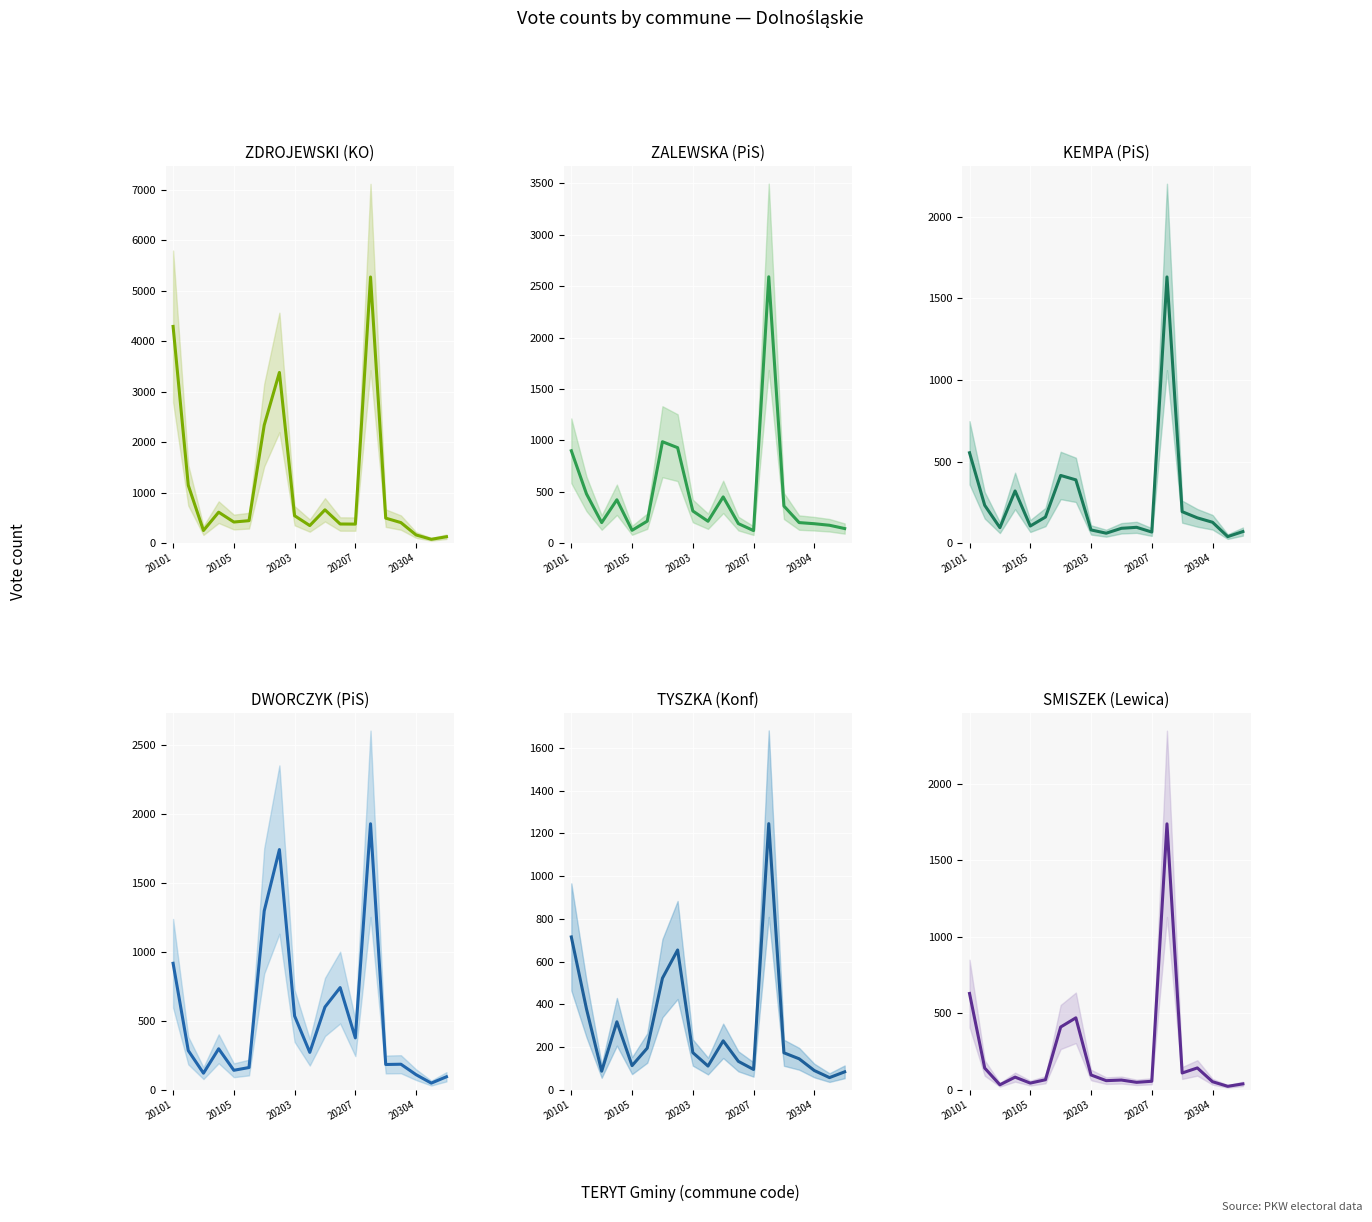

How many values in the KEMPA (PiS) series exceed 128?

9